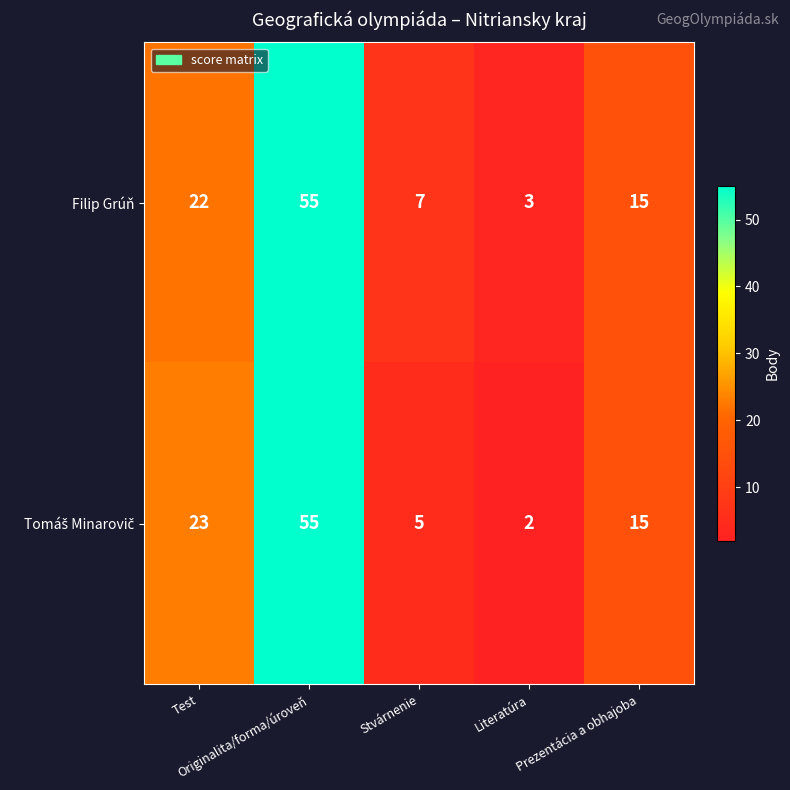

What is the difference between the maximum and minimum values in the Filip Grúň series?

52